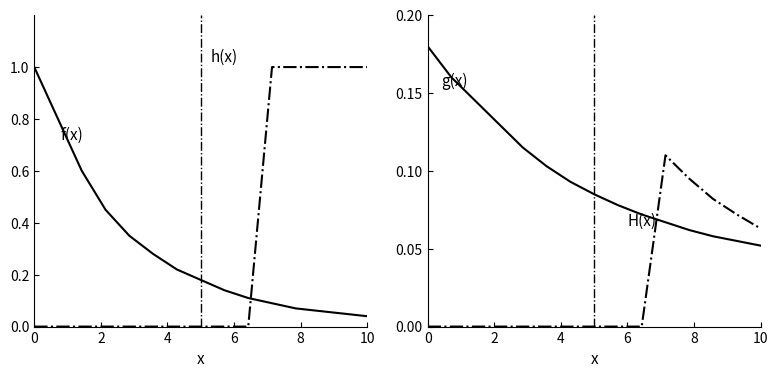

Does the chart display data point markers on the line(s)?

No